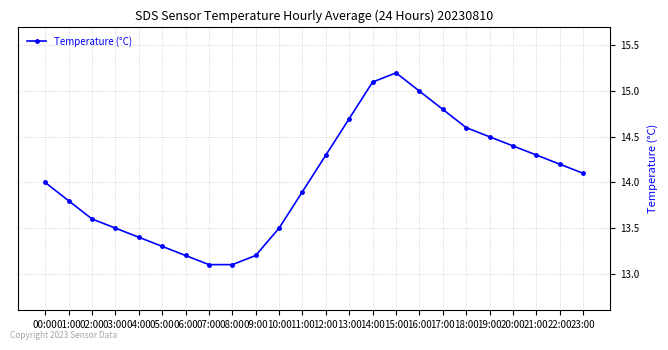

Reading left to right, extract all data points from this chart.

14.0	13.8	13.6	13.5	13.4	13.3	13.2	13.1	13.1	13.2	13.5	13.9	14.3	14.7	15.1	15.2	15.0	14.8	14.6	14.5	14.4	14.3	14.2	14.1